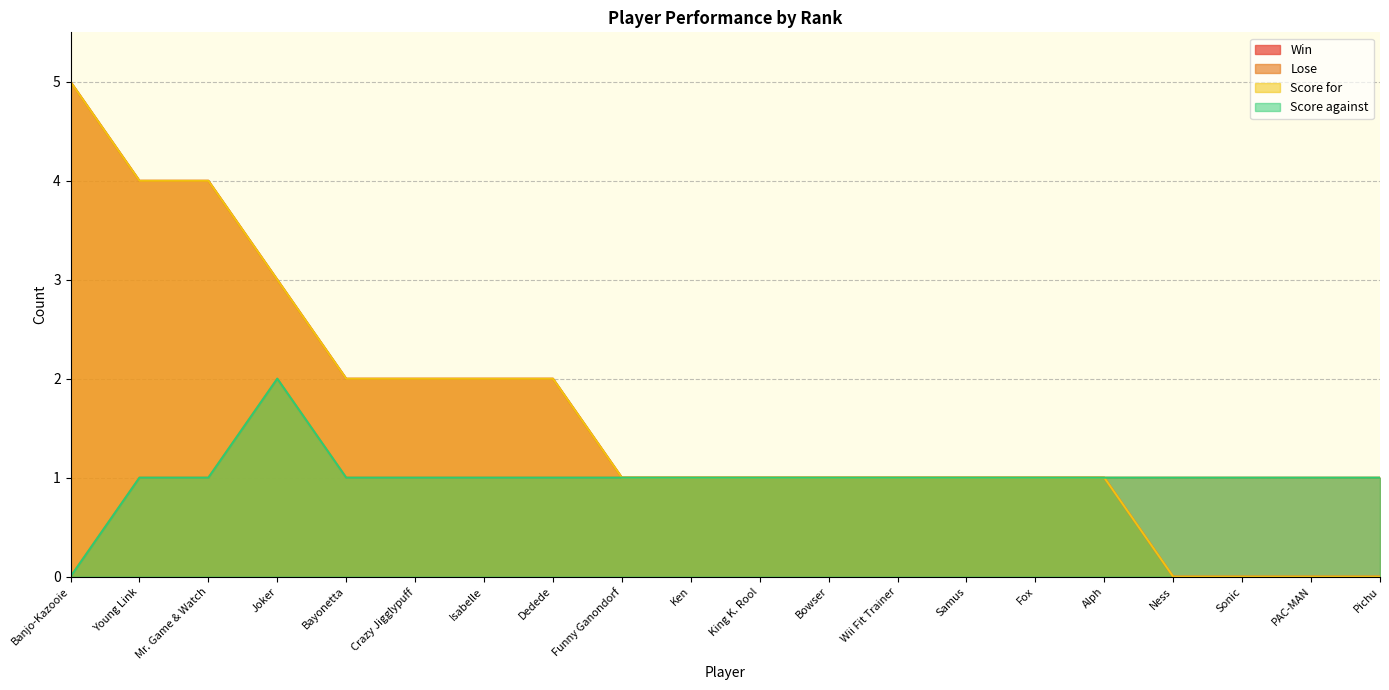

At Wii Fit Trainer, list the series in order from smallest to largest.

Win, Lose, Score for, Score against